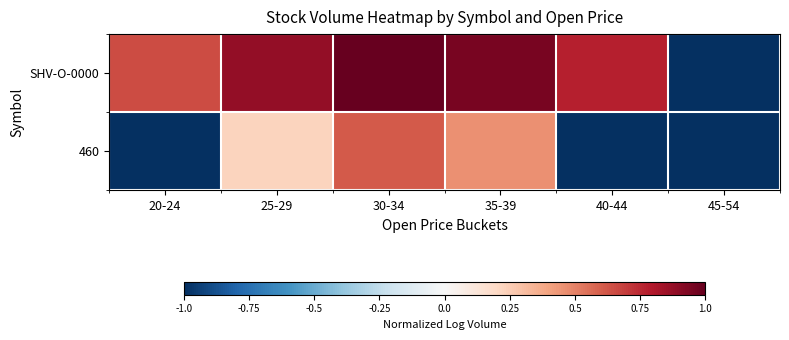

At which category is the sum across all series the highest?

30-34